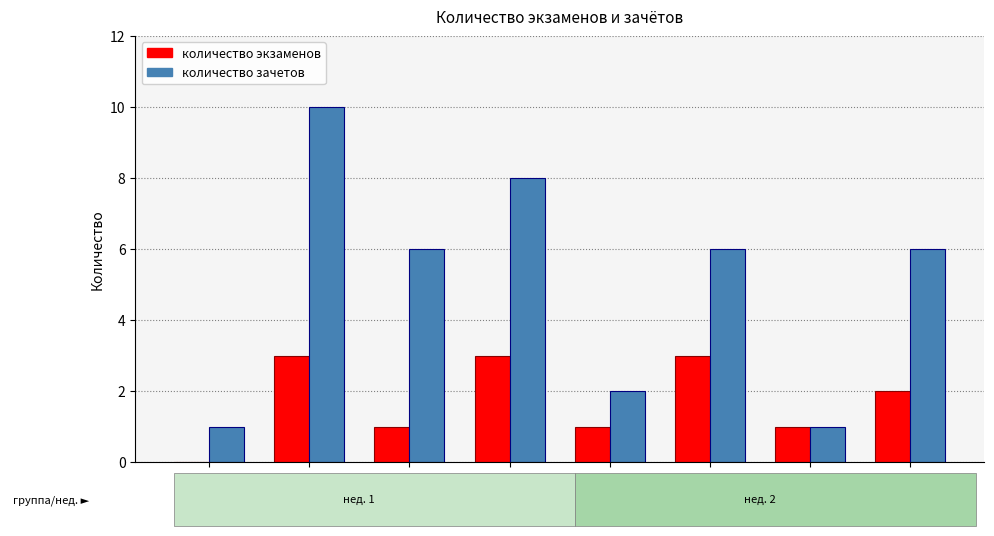

How many positive values does the количество экзаменов series have?

7